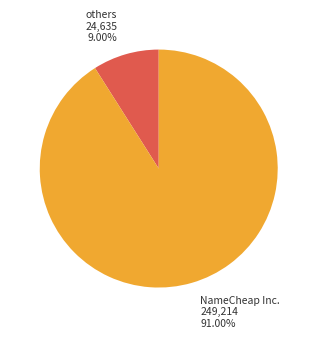

Is there any slice that represents more than half of the pie?

Yes